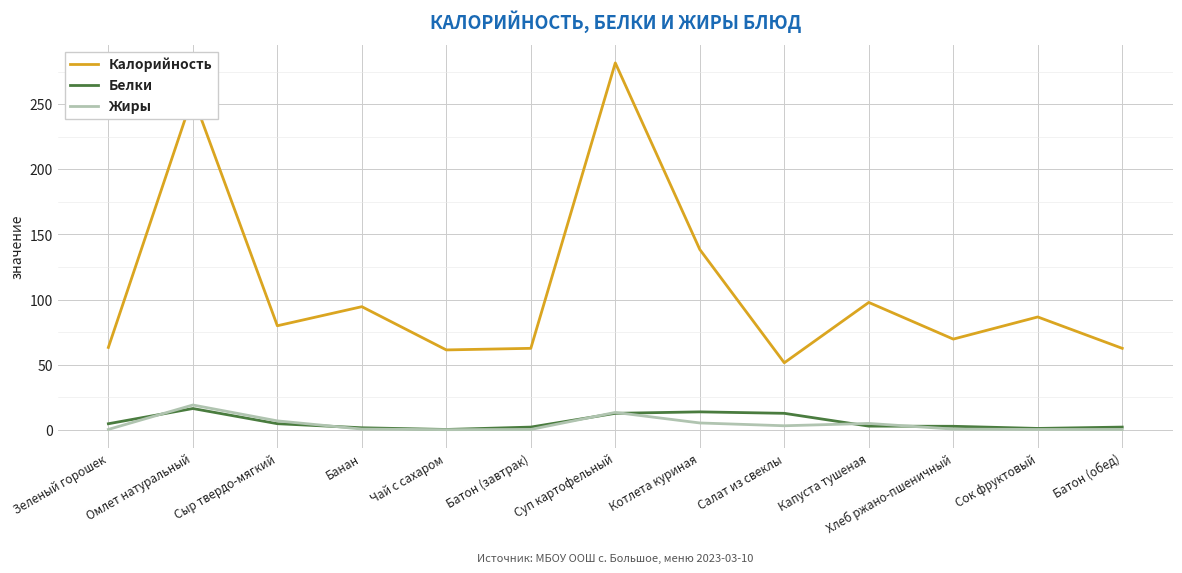

What is the highest value of the Белки series?

16.3